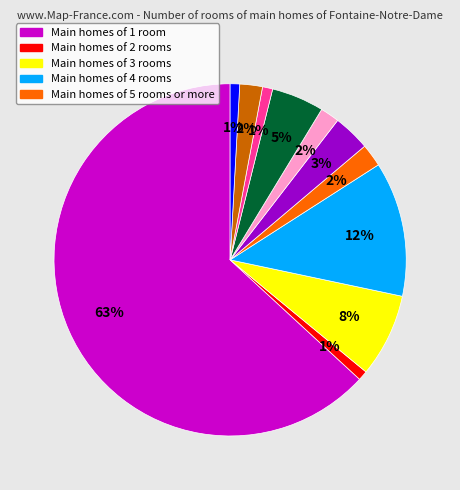

Is there any slice that represents more than half of the pie?

Yes